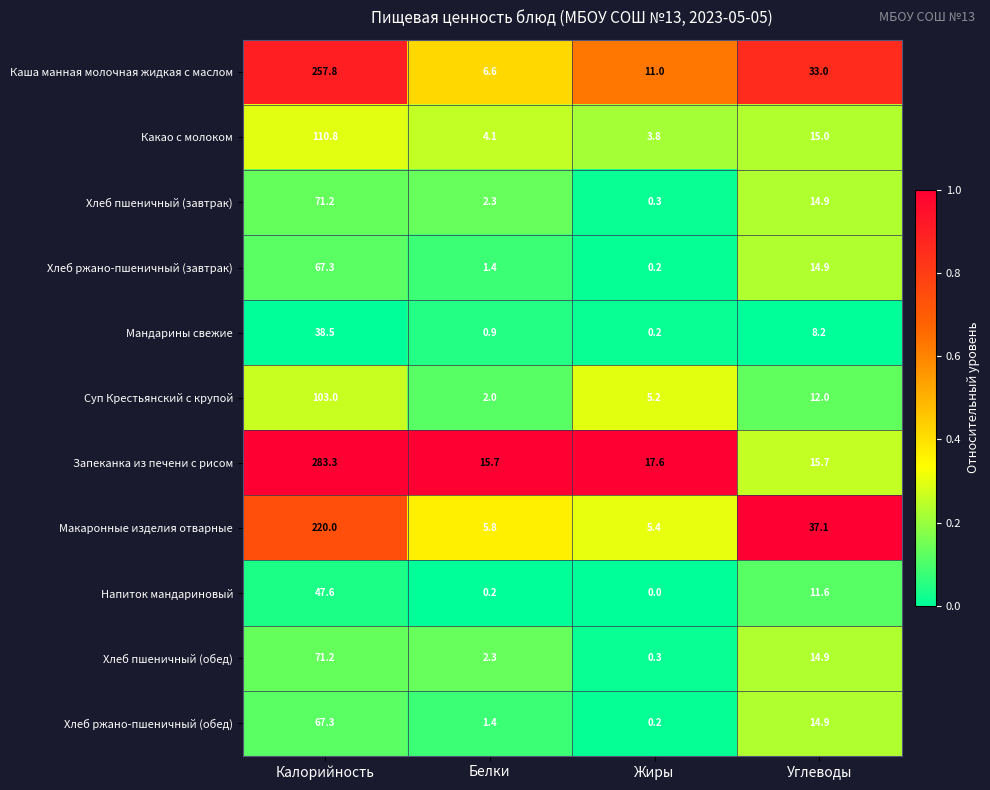

What is the total value across all series at Углеводы?

192.2